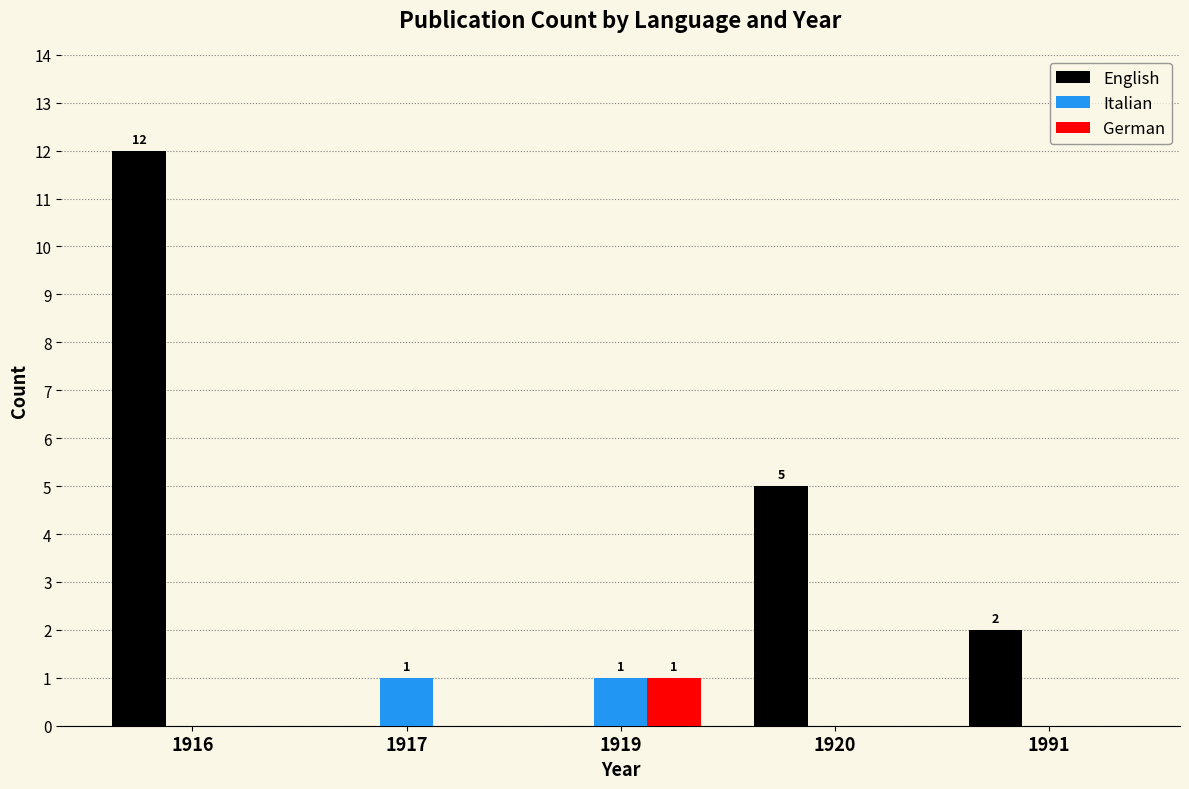

What are all the series names shown in the legend?

English, Italian, German